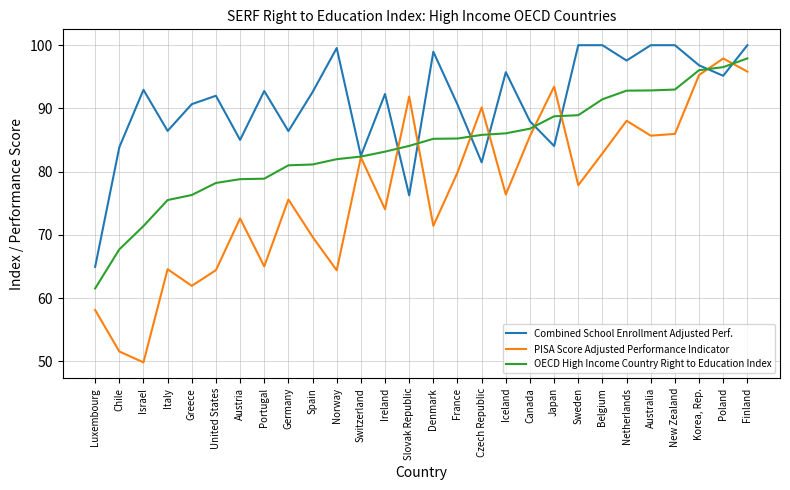

What is the difference between the maximum and minimum values in the Combined School Enrollment Adjusted Perf. series?

35.1